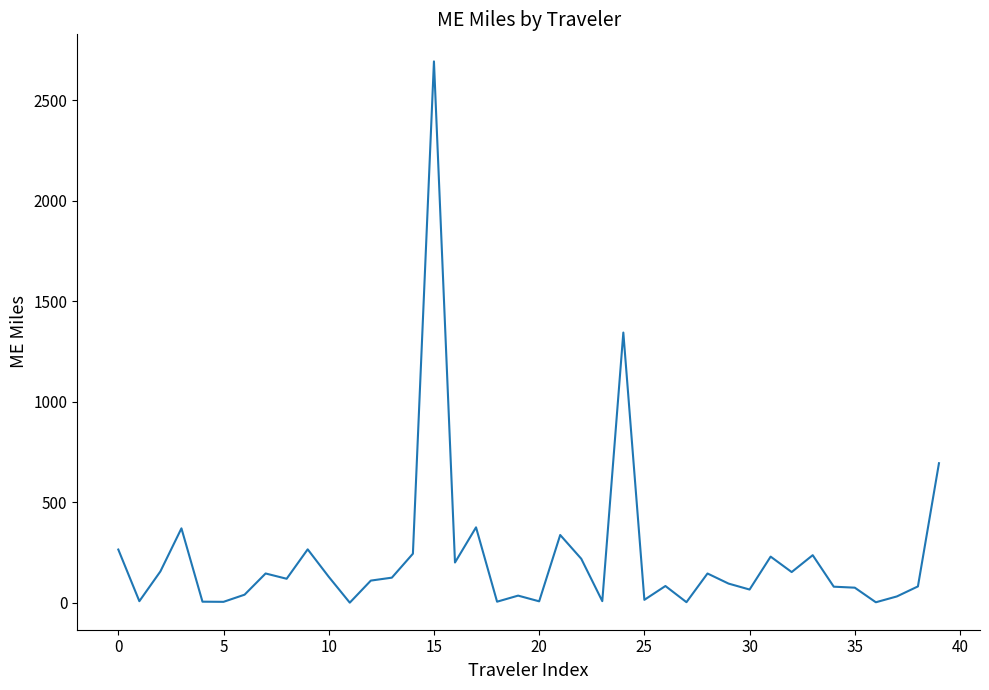

What is the difference between the maximum and minimum values?

2694.3